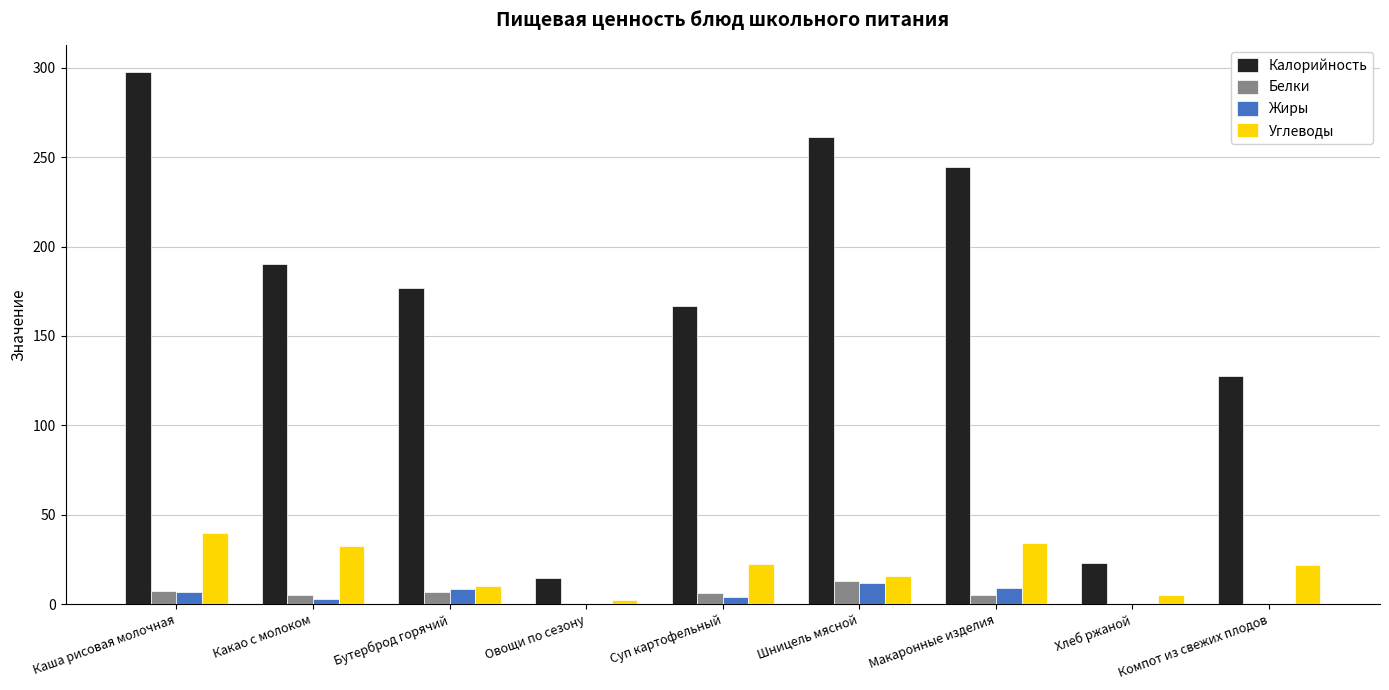

Is it true that Углеводы equals 38.9 at Суп картофельный?

False